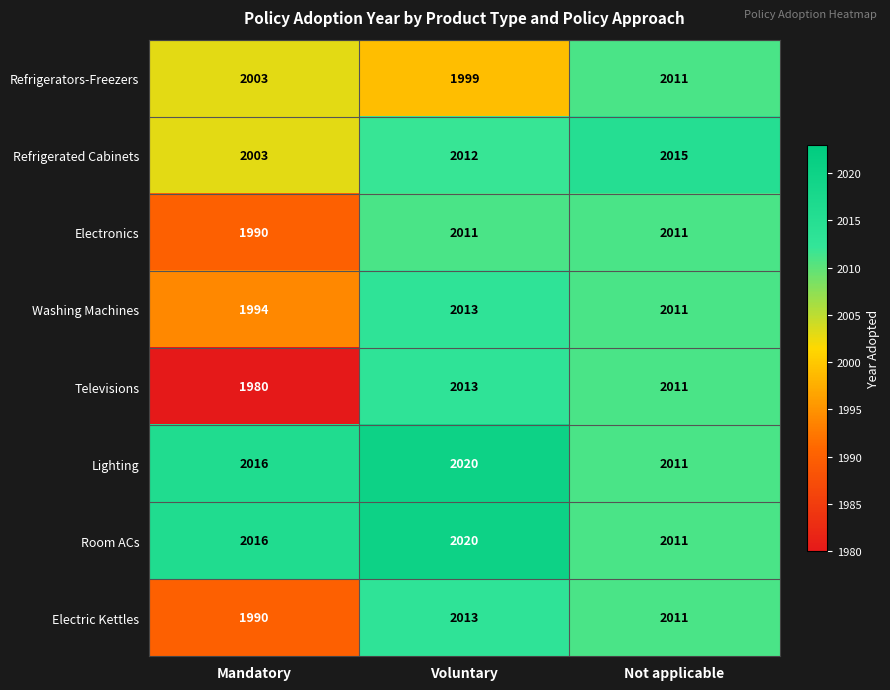

True or false: Refrigerators-Freezers has a value of 1999 at Voluntary.

True